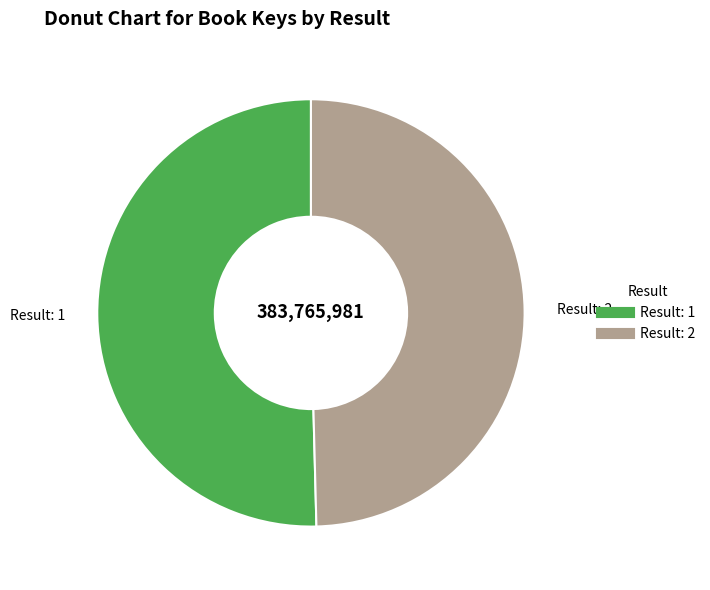

Is there any slice that represents more than half of the pie?

Yes